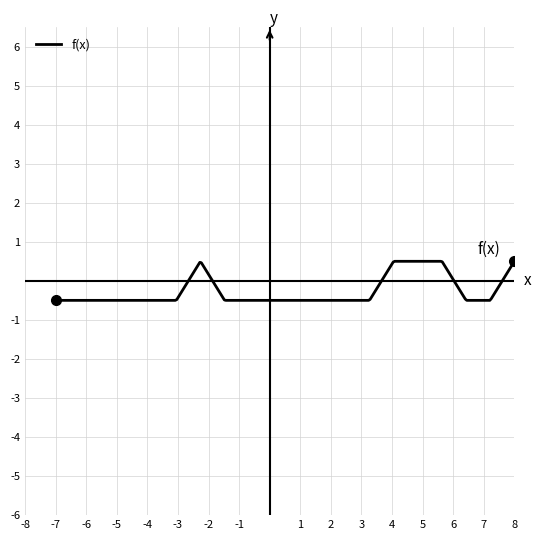

What is the smallest value displayed?

-0.5